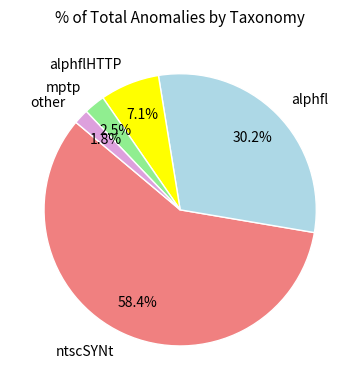

What portion of the pie excludes alphflHTTP?

92.9%